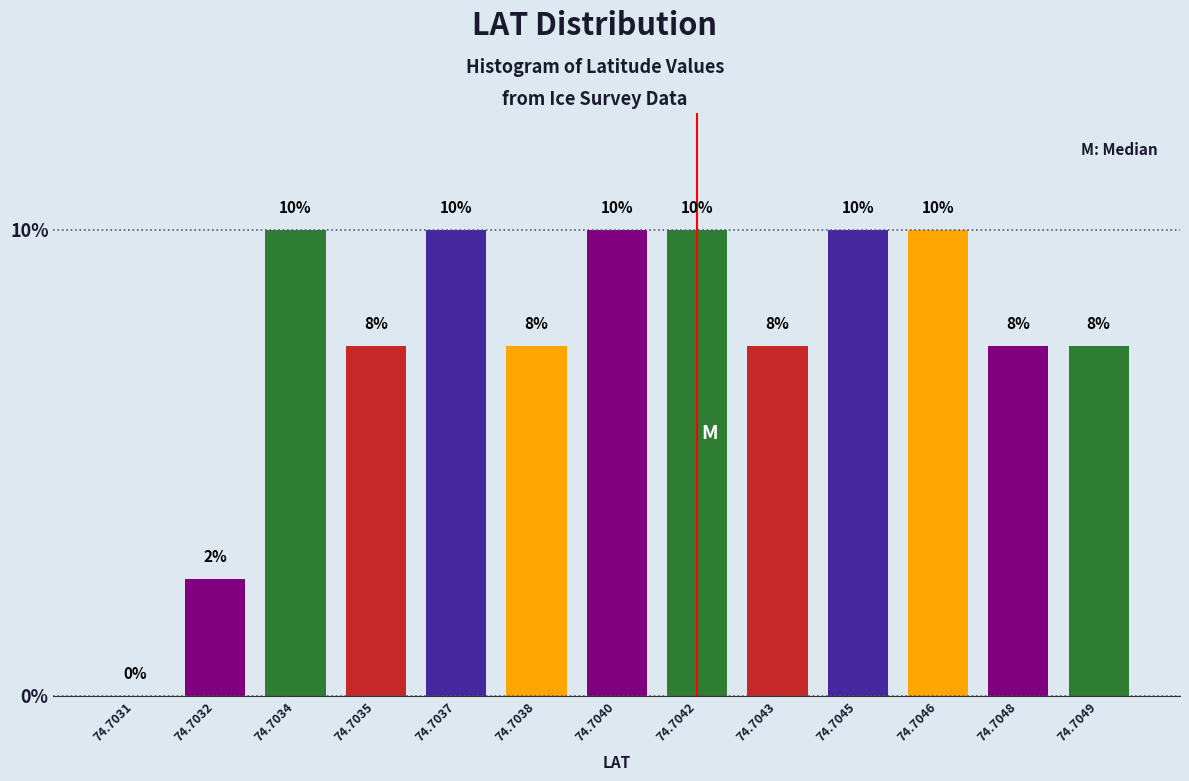

Which has a higher value, 74.7035 or 74.7042?

74.7042